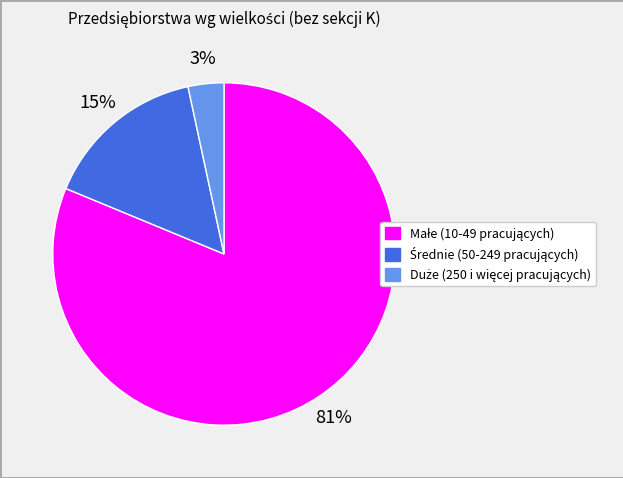

To the nearest percent, what is the average slice percentage?

33%